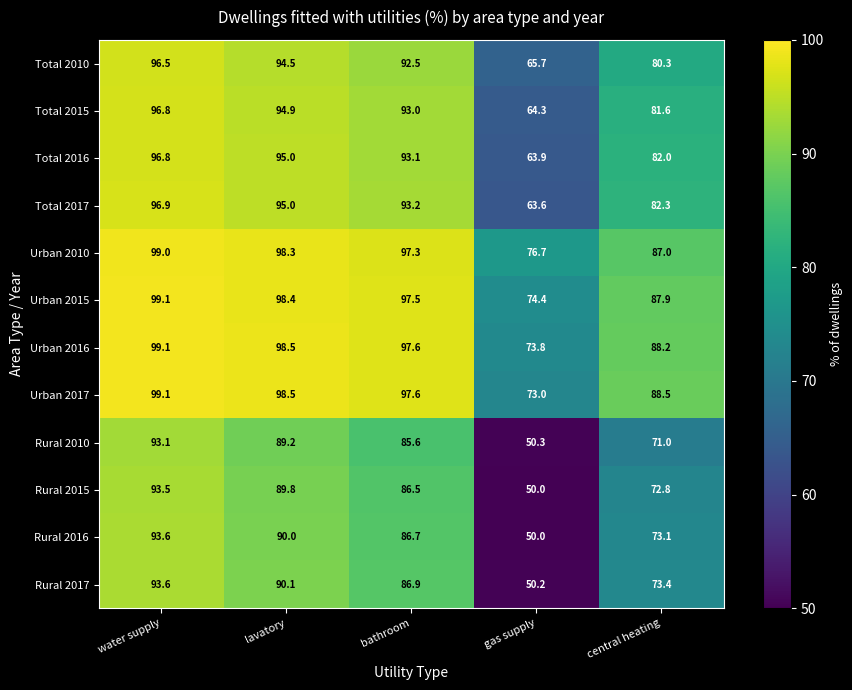

Which label corresponds to the largest value in the chart?

water supply